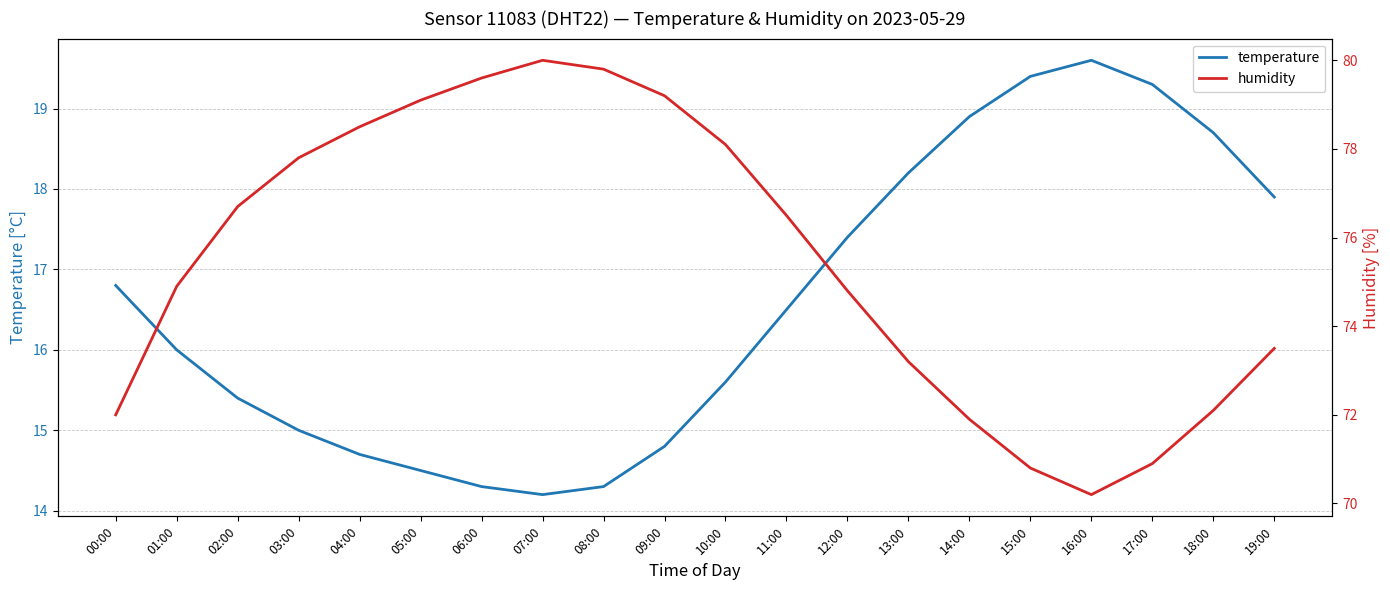

Reading left to right, extract all data points from this chart.

temperature: 16.8	16.0	15.4	15.0	14.7	14.5	14.3	14.2	14.3	14.8	15.6	16.5	17.4	18.2	18.9	19.4	19.6	19.3	18.7	17.9
humidity: 72.0	74.9	76.7	77.8	78.5	79.1	79.6	80.0	79.8	79.2	78.1	76.5	74.8	73.2	71.9	70.8	70.2	70.9	72.1	73.5